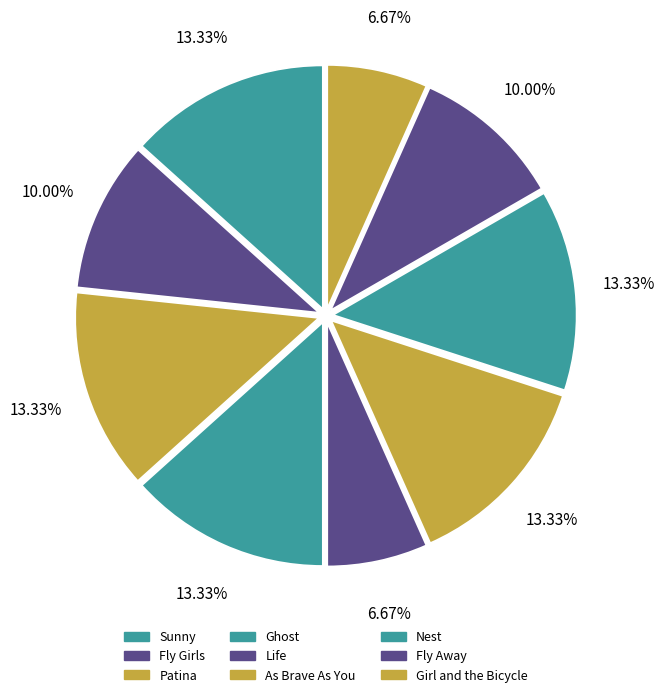

Does Fly Away account for over 50% of the chart?

No